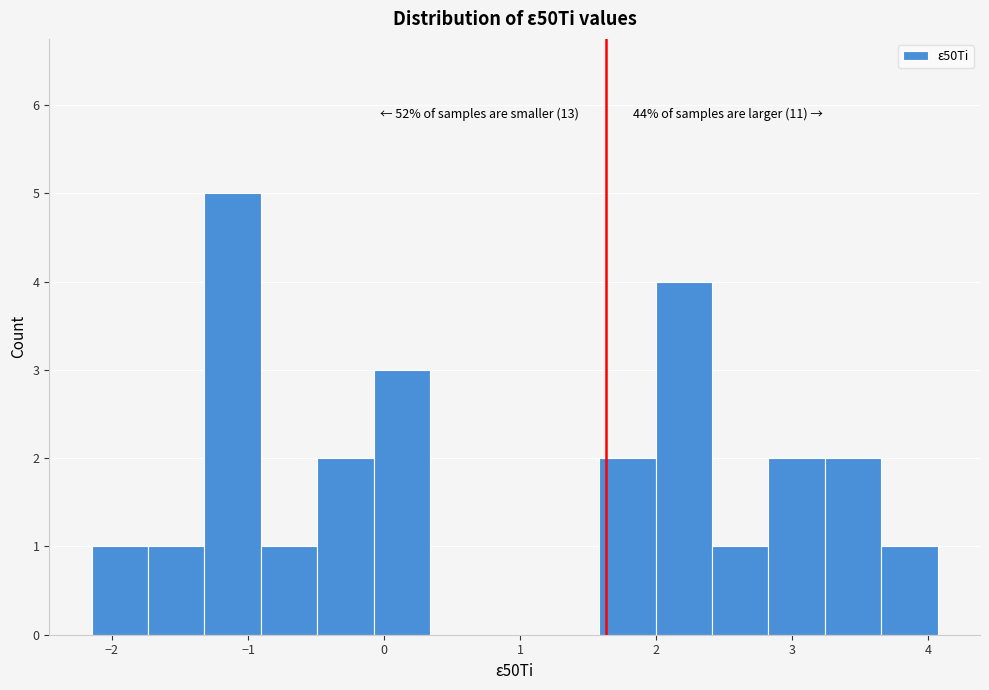

Which range on the x-axis has the tallest bar?

-1.3 to -0.9